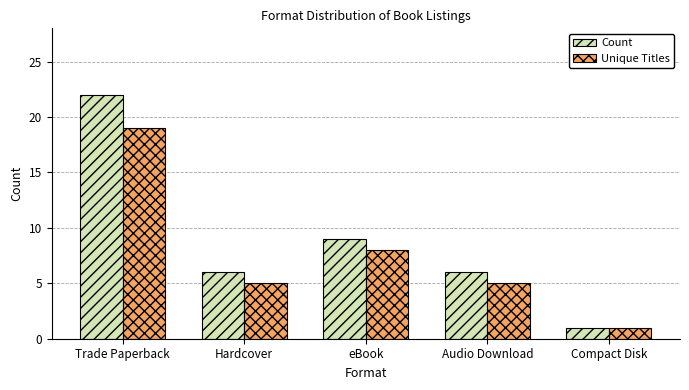

At which category is the sum across all series the highest?

Trade Paperback